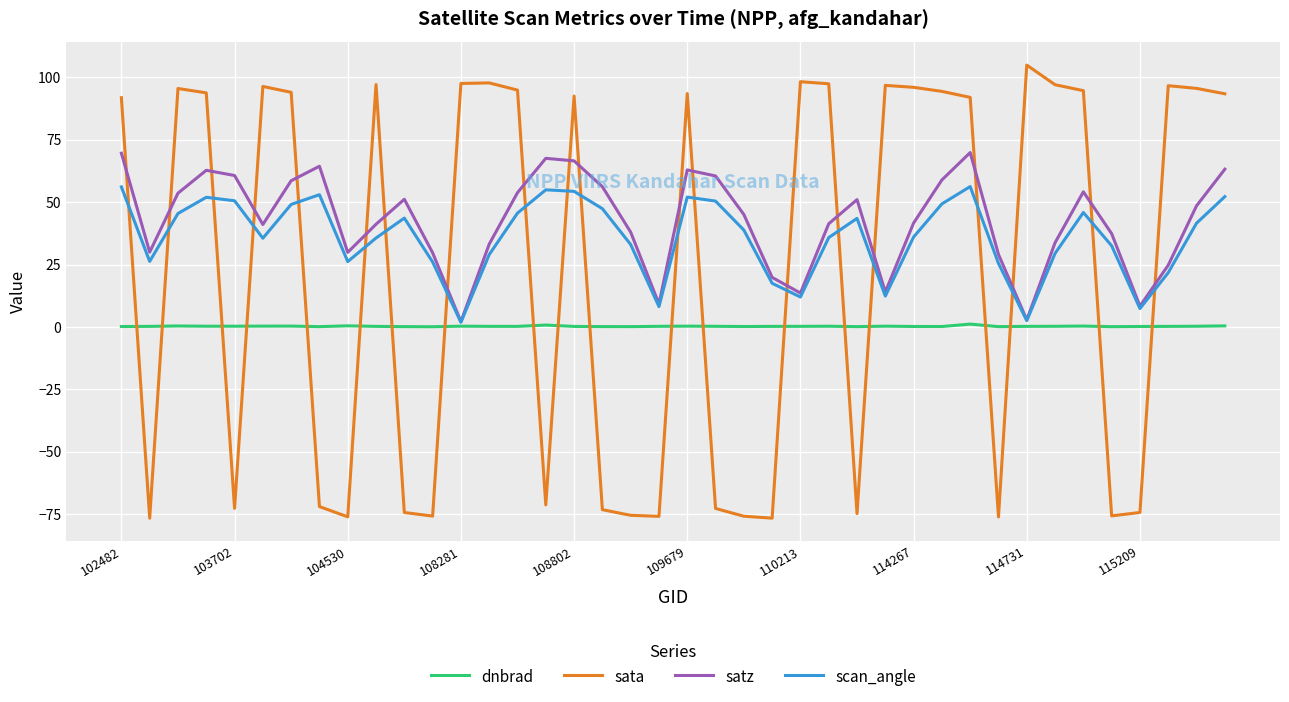

Rank the series by their average value, from lowest to highest.

dnbrad, sata, scan_angle, satz